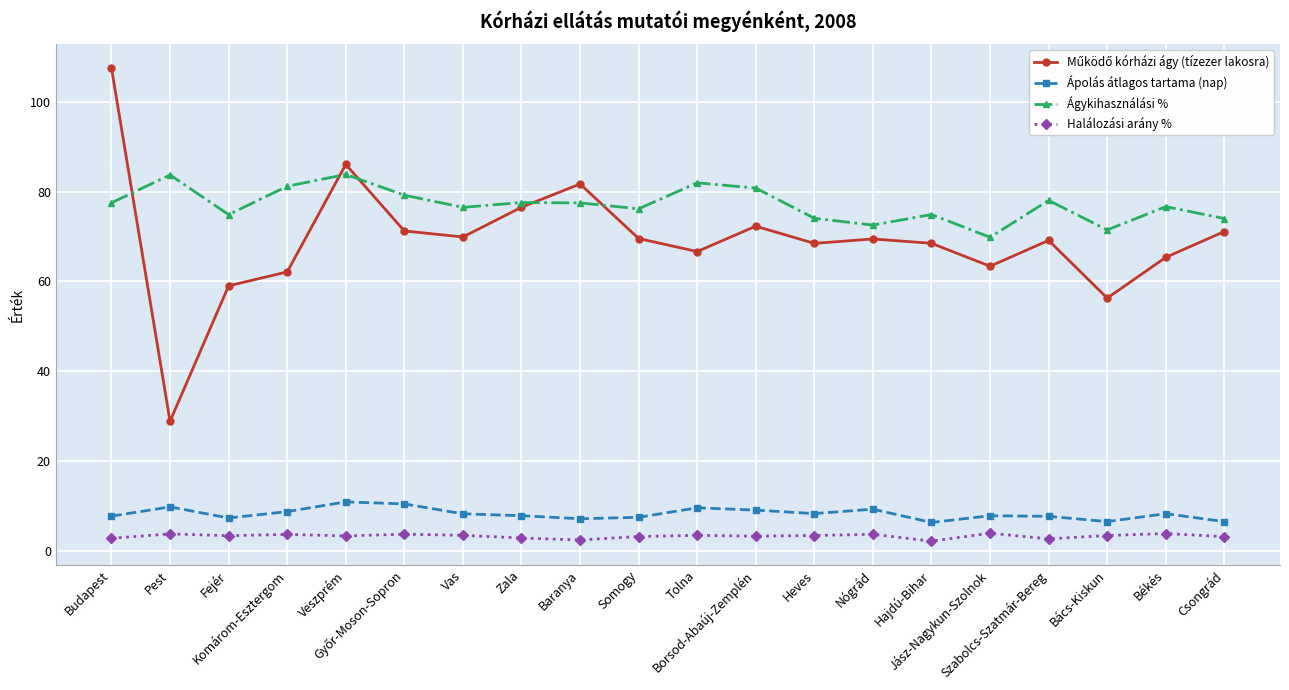

What is the greatest value displayed?

107.5